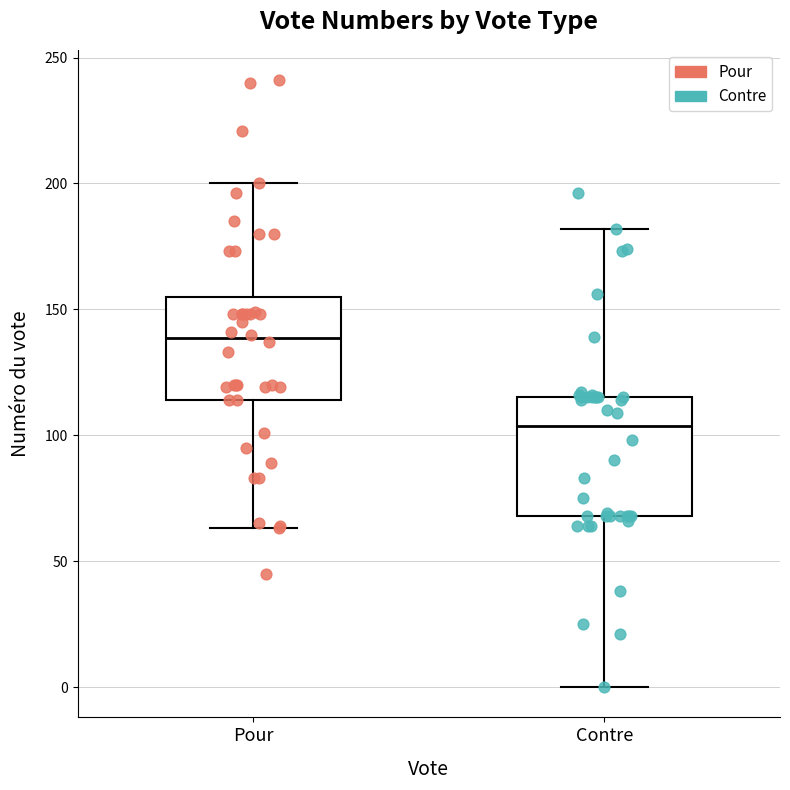

Which box is the tallest, from its lower edge to its upper edge?

Contre